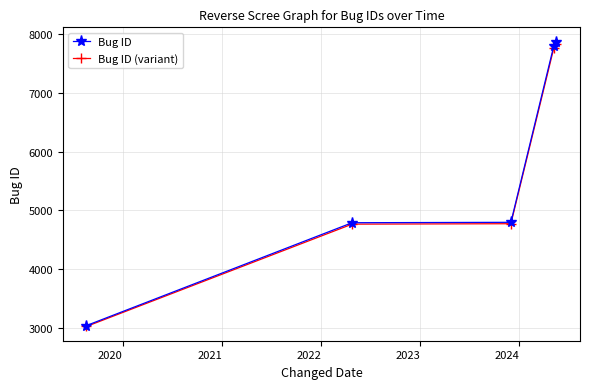

What is the value of the Bug ID point at the 4th from the left?

7794.0